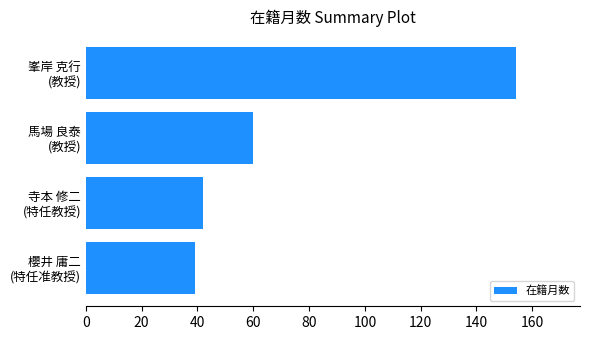

Count the number of data series in this chart.

1